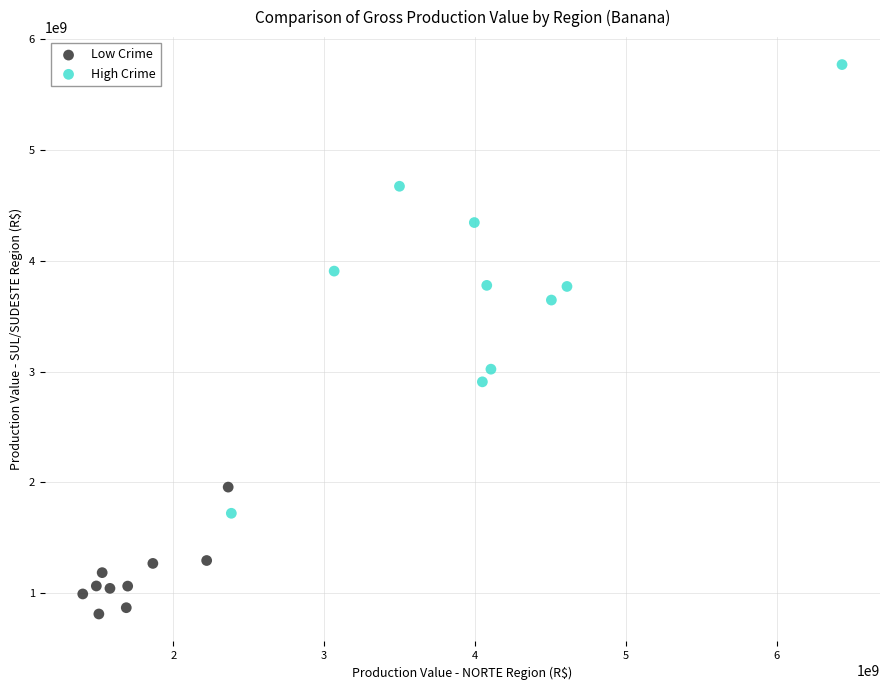

Which series has the largest Y range (max minus min)?

High Crime